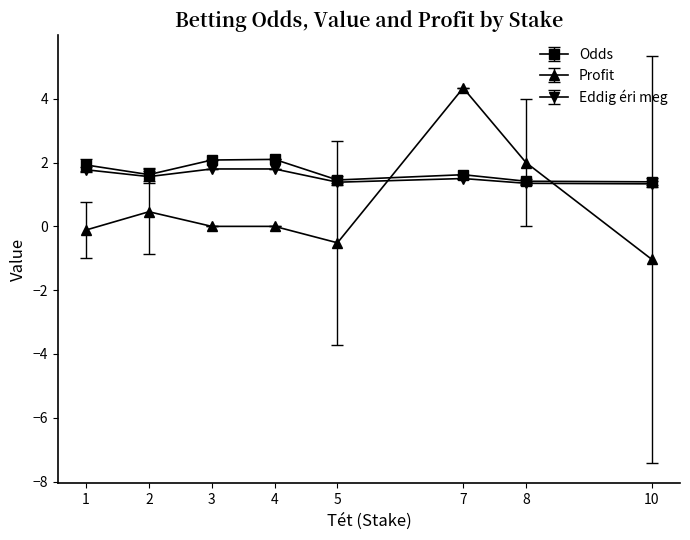

Where is the first local maximum for Profit?

2